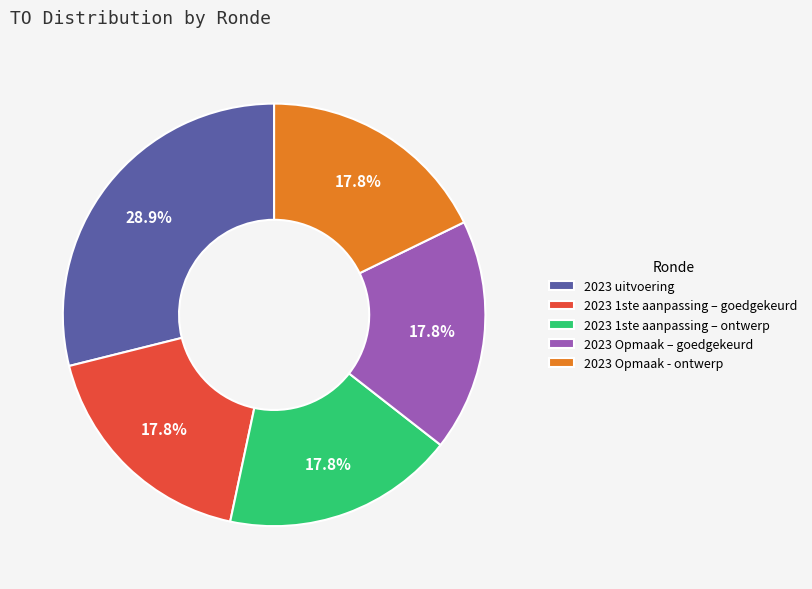

Which slice is the largest?

2023 uitvoering